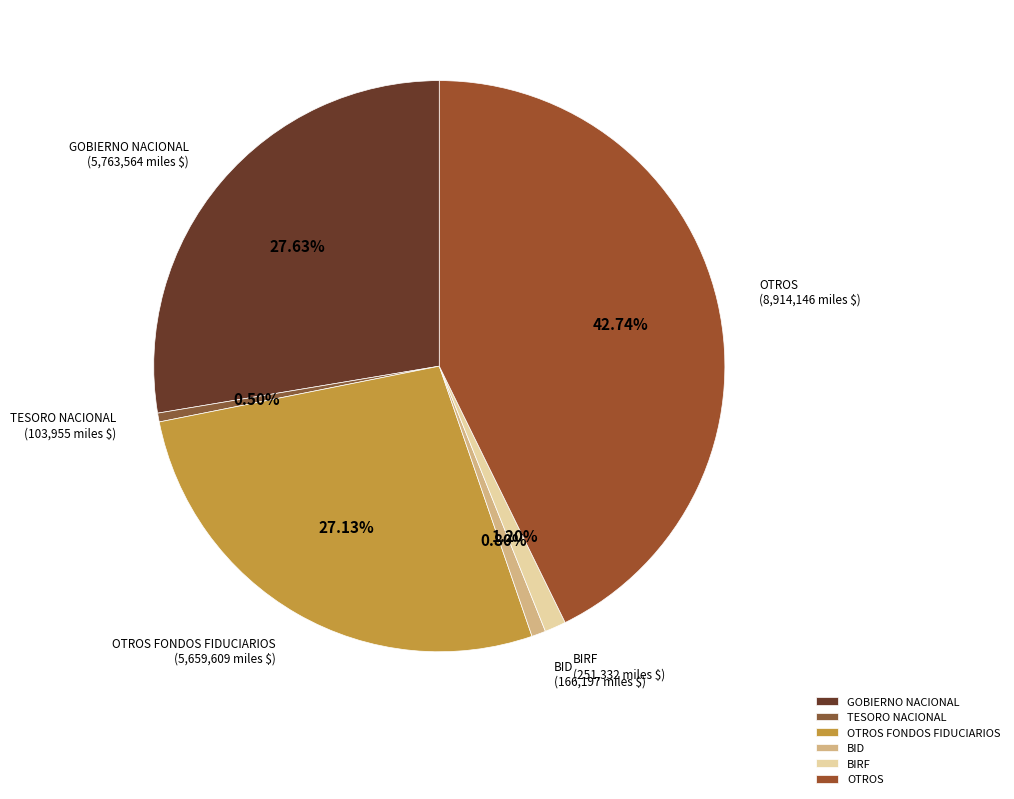

Which has a higher value, BIRF or OTROS?

OTROS